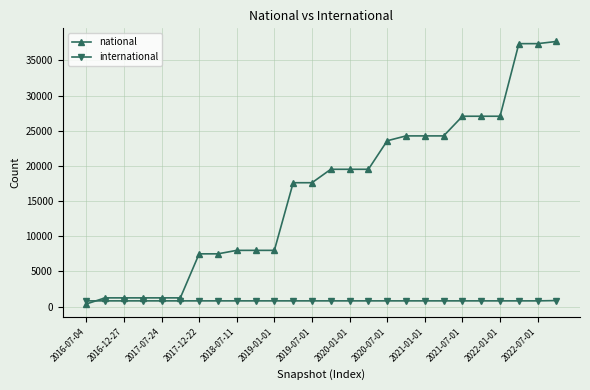

How many data points in international are above 822?

1